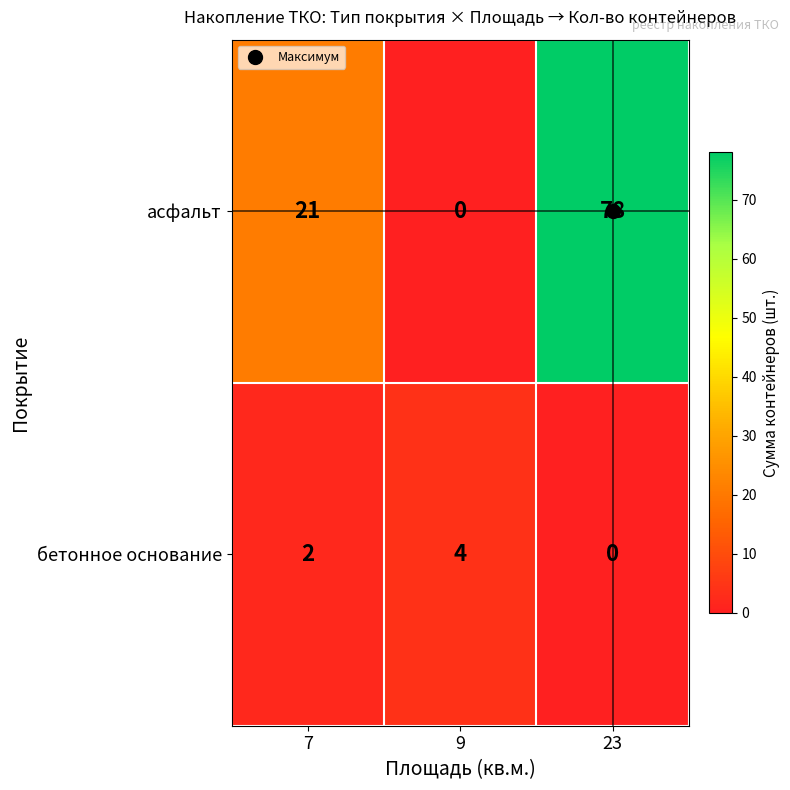

How many distinct data groups are displayed?

2